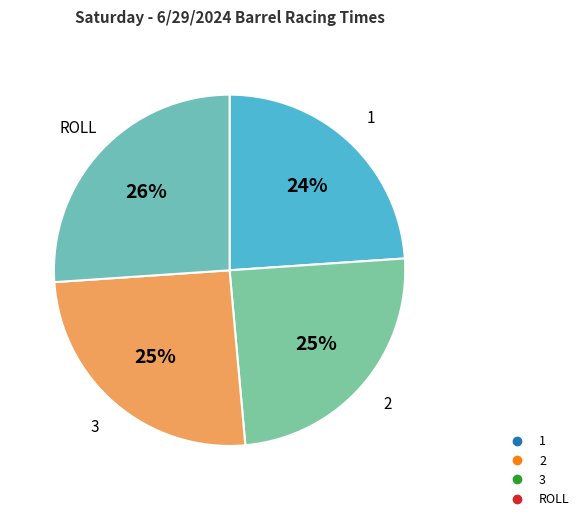

Does 2 account for over 50% of the chart?

No